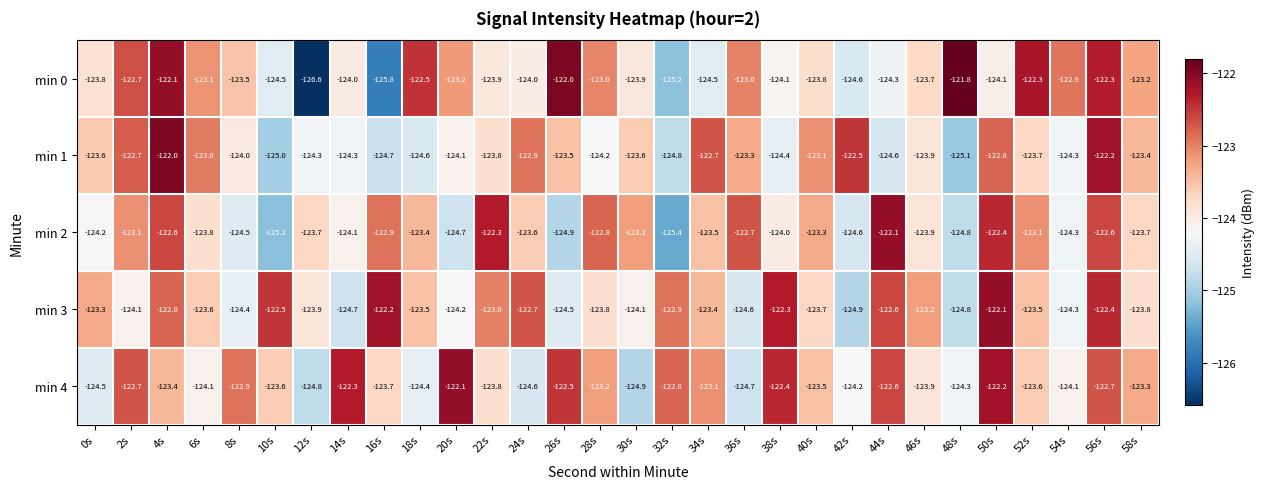

At 14s, list the series in order from largest to smallest.

min 4, min 0, min 2, min 1, min 3